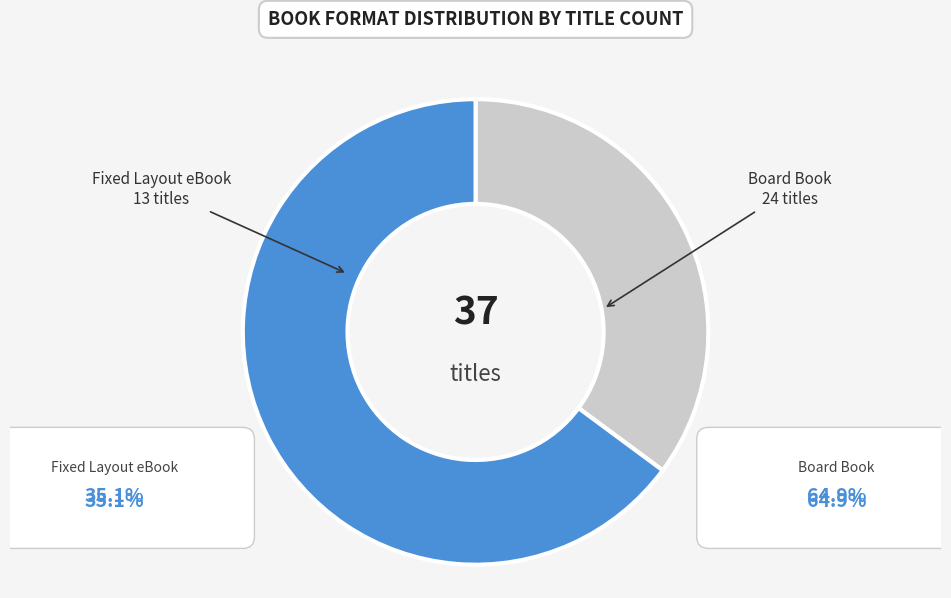

Does any single category account for the majority?

Yes